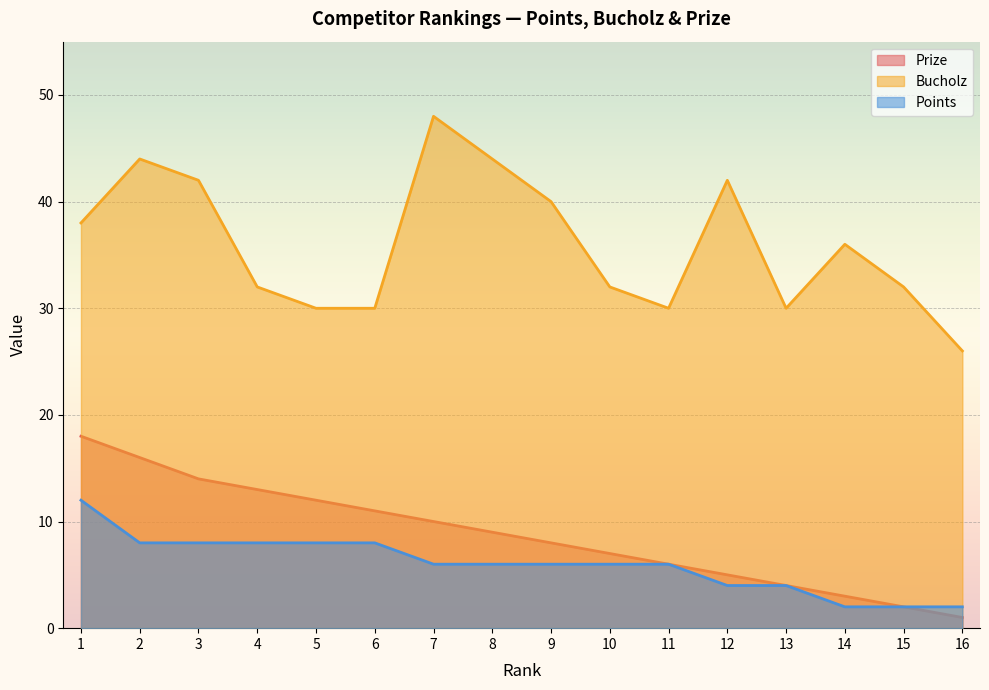

Reading left to right, what are all the values shown in this chart?

Prize: 1=18	2=16	3=14	4=13	5=12	6=11	7=10	8=9	9=8	10=7	11=6	12=5	13=4	14=3	15=2	16=1
Bucholz: 1=38	2=44	3=42	4=32	5=30	6=30	7=48	8=44	9=40	10=32	11=30	12=42	13=30	14=36	15=32	16=26
Points: 1=12	2=8	3=8	4=8	5=8	6=8	7=6	8=6	9=6	10=6	11=6	12=4	13=4	14=2	15=2	16=2